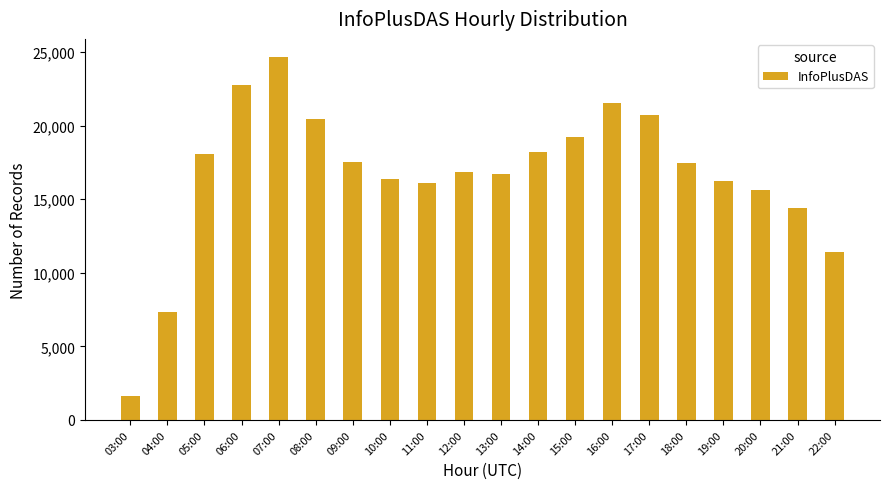

What is the sum of the values at 04:00 and 16:00?

28824